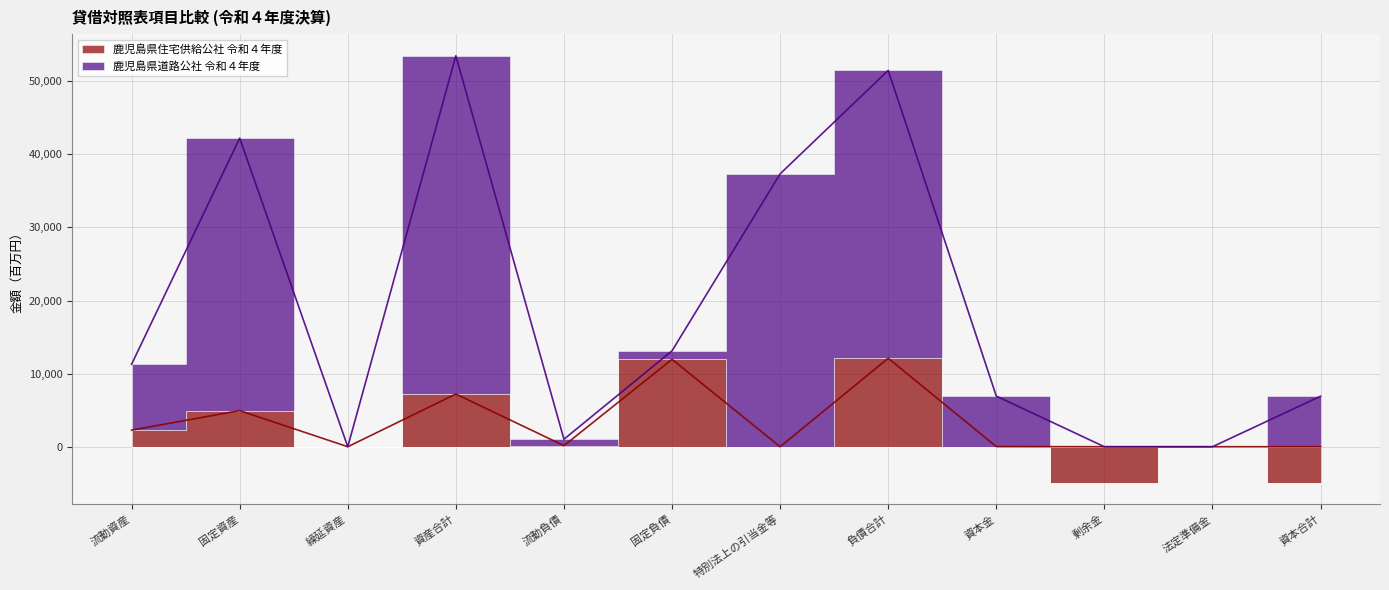

Where is the first local maximum for 鹿児島県道路公社 令和４年度?

固定資産